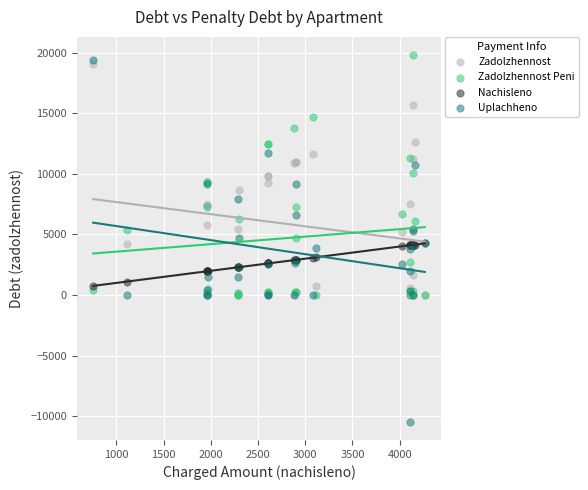

What are all the series names shown in the legend?

Zadolzhennost, Zadolzhennost Peni, Nachisleno, Uplachheno